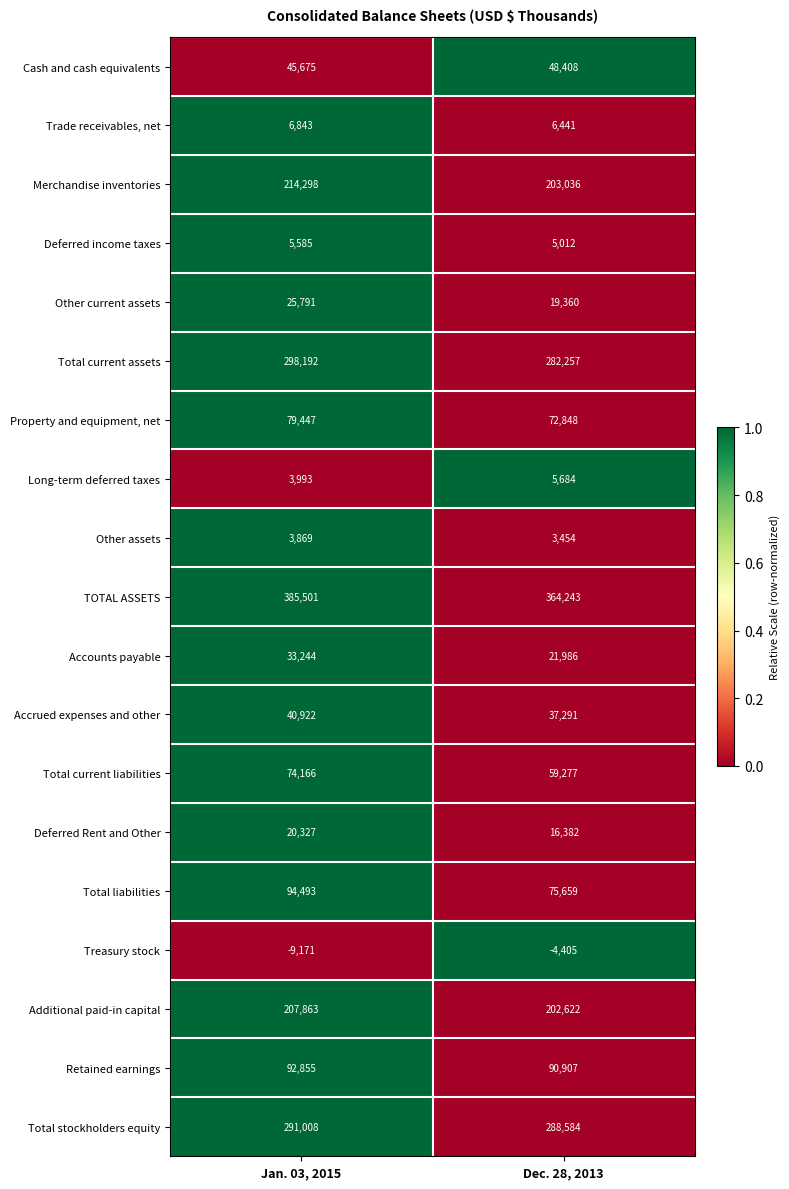

What is the spread (max minus min) of values at Dec. 28, 2013?

368648